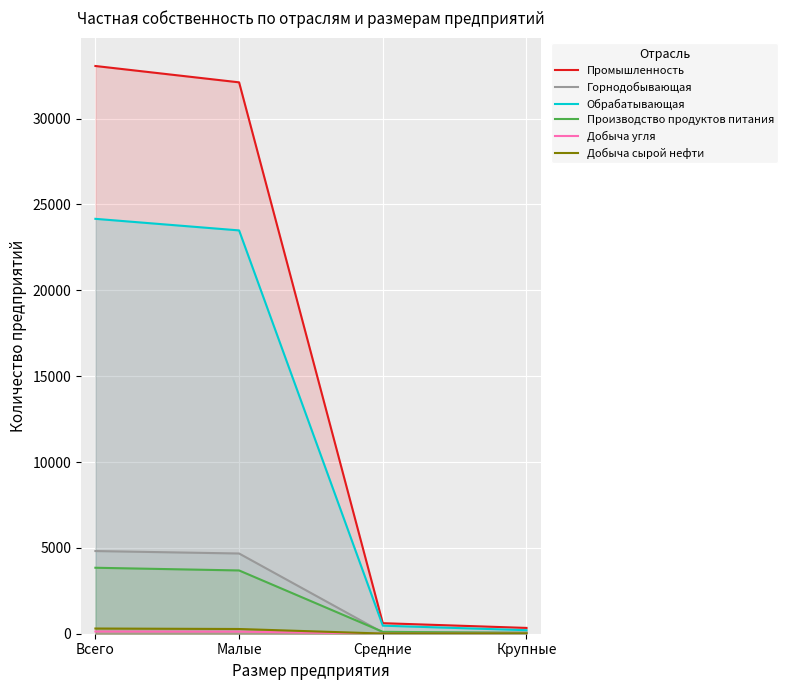

What is the sum of the Промышленность values at Средние and Крупные?

952